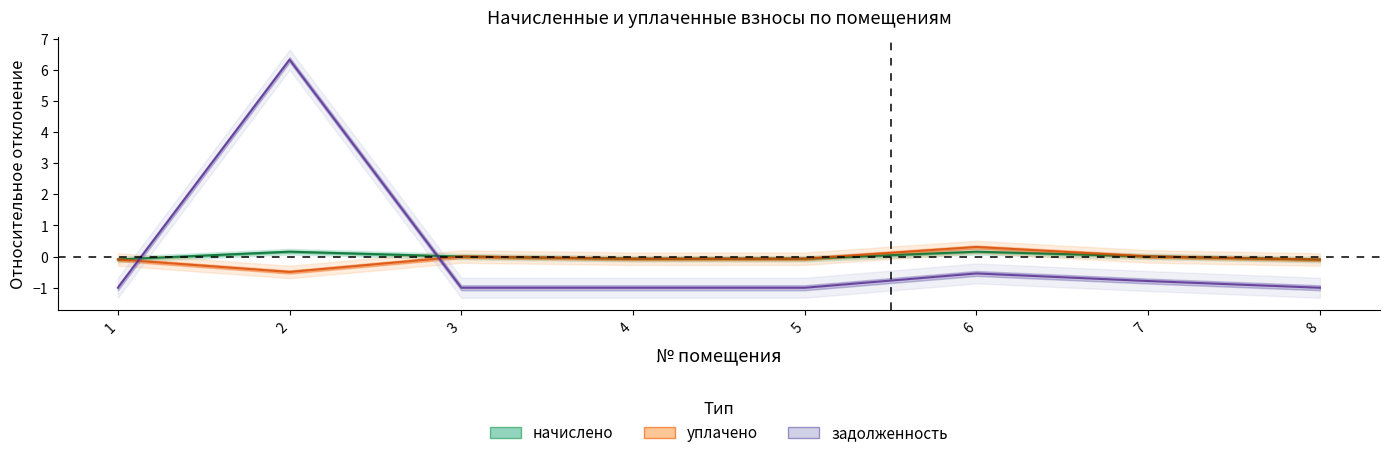

At which label does начислено reach its minimum?

8